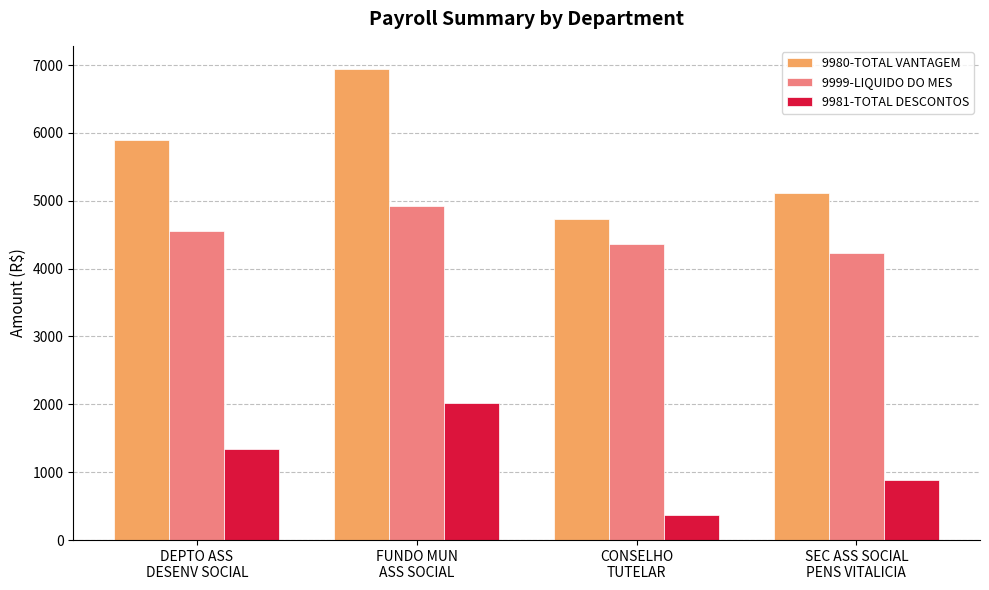

What is the difference between the 9999-LIQUIDO DO MES values at SEC ASS SOCIAL
PENS VITALICIA and DEPTO ASS
DESENV SOCIAL?

312.3